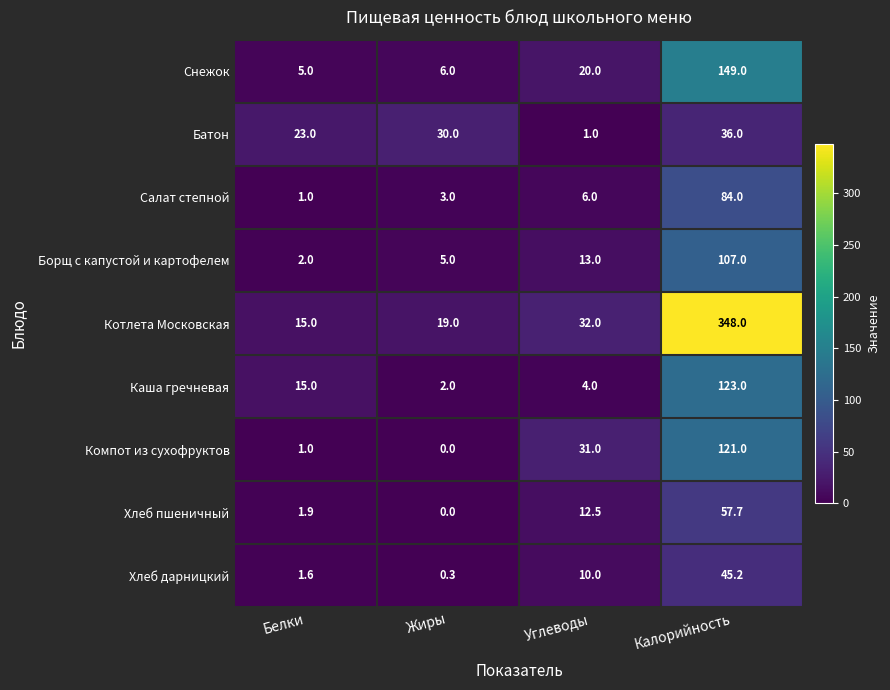

Count the number of data series in this chart.

9